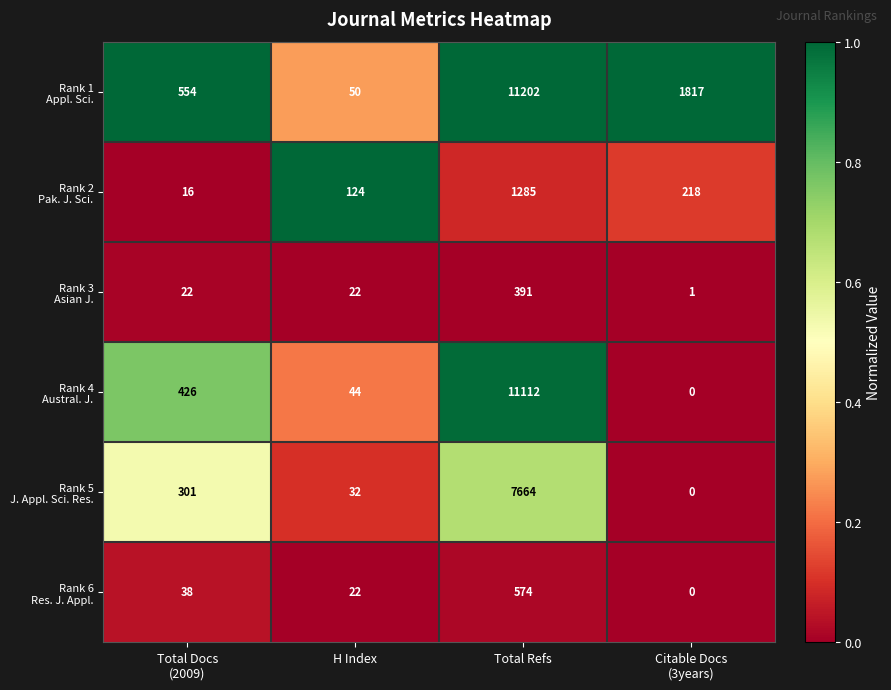

At which category is the sum across all series the highest?

Total Refs